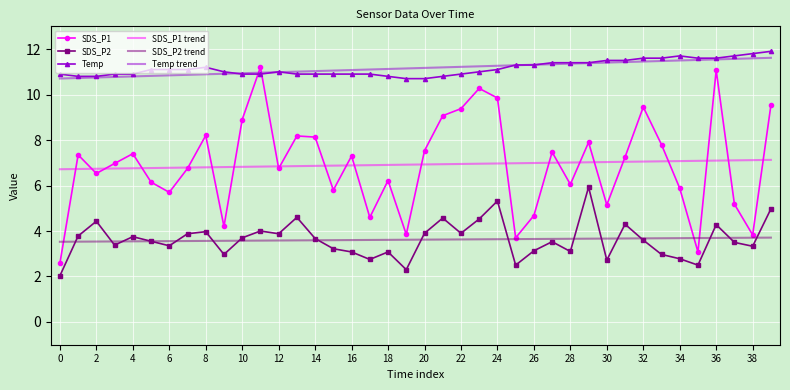

What is the maximum value shown in the chart?

11.9